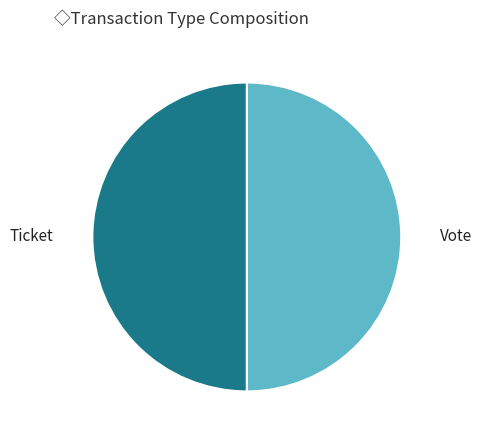

The Vote slice represents 50% of the pie. True or false?

True